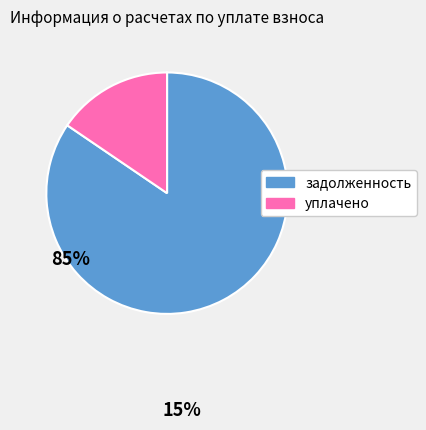

Is there any slice that represents more than half of the pie?

Yes